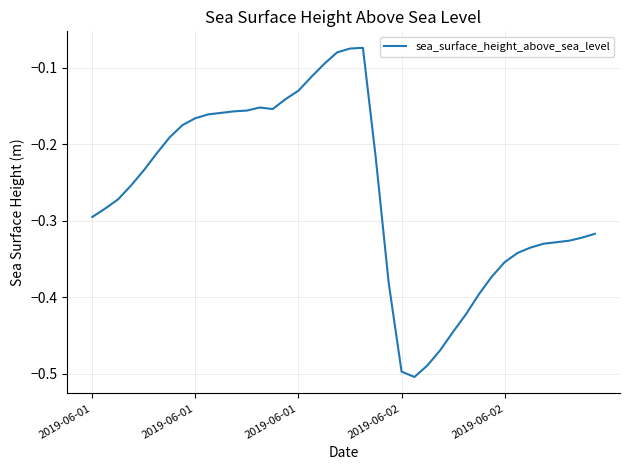

What is the difference between the maximum and minimum values?

0.4